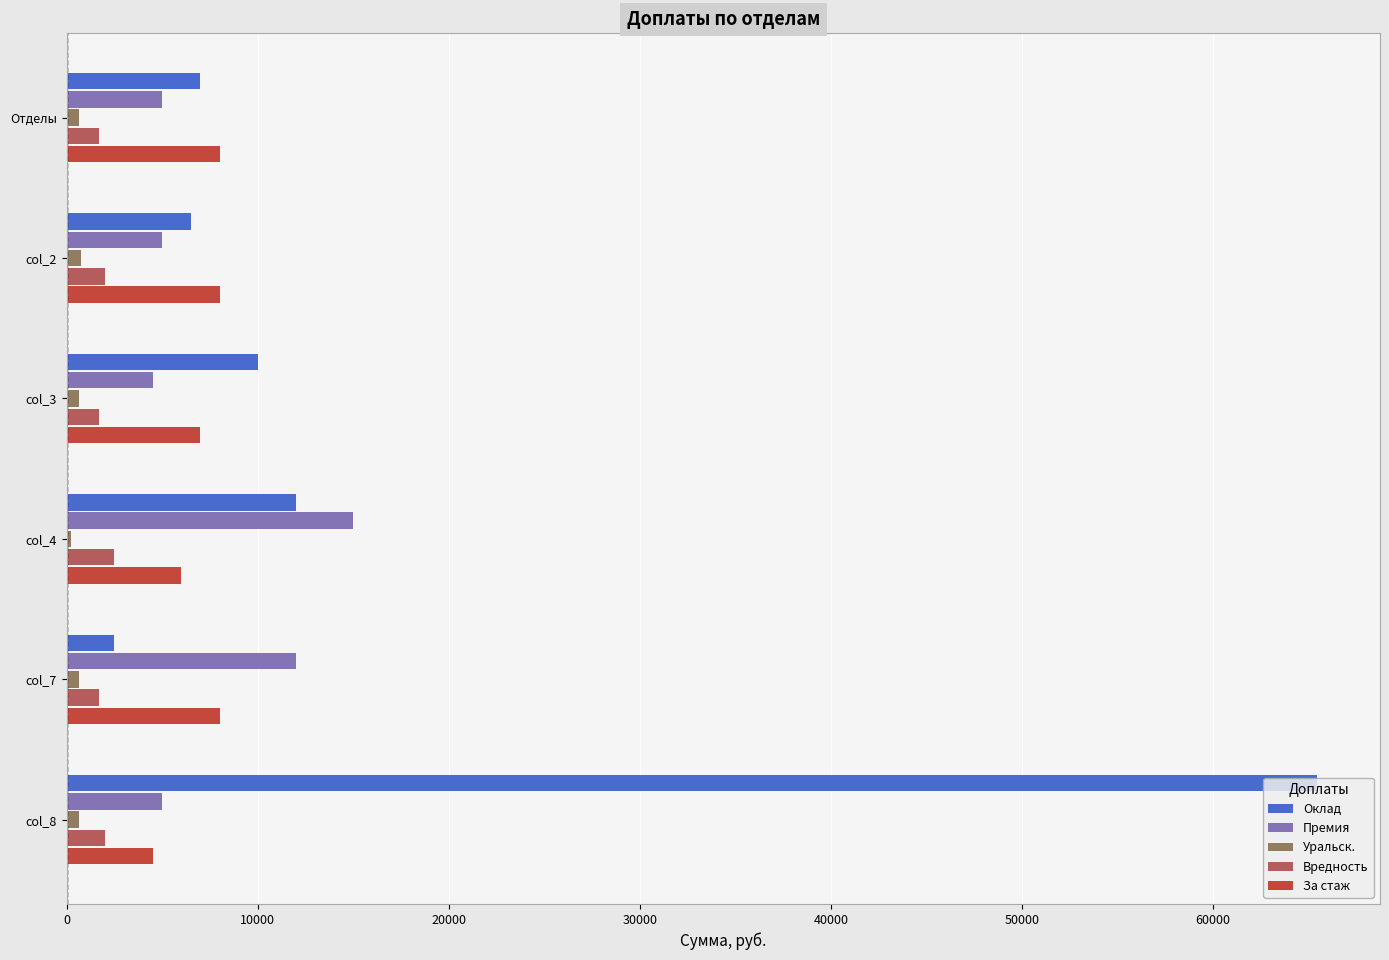

What is the average value of the Вредность series?

1933